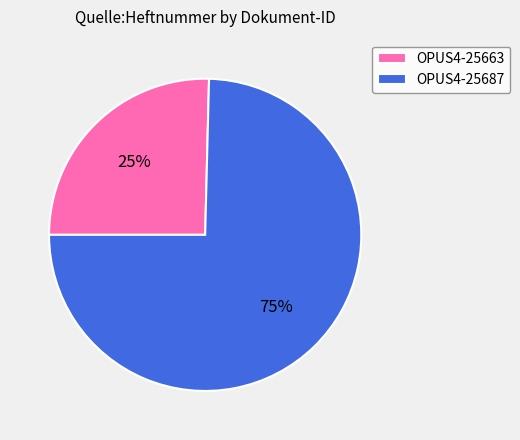

Is the sum of OPUS4-25663 and OPUS4-25687 greater than half?

Yes